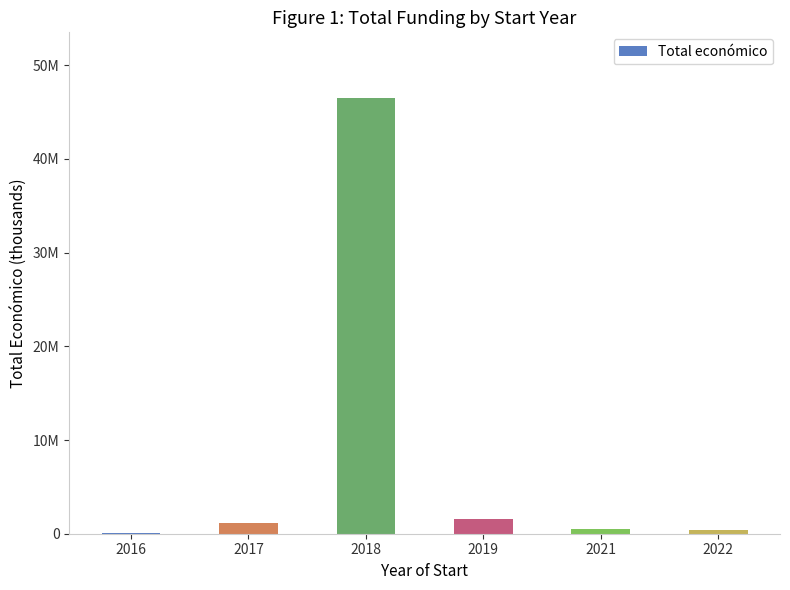

Reading right to left, what are all the values shown in this chart?

352350	505519	1587779	46537127	1150297	31780